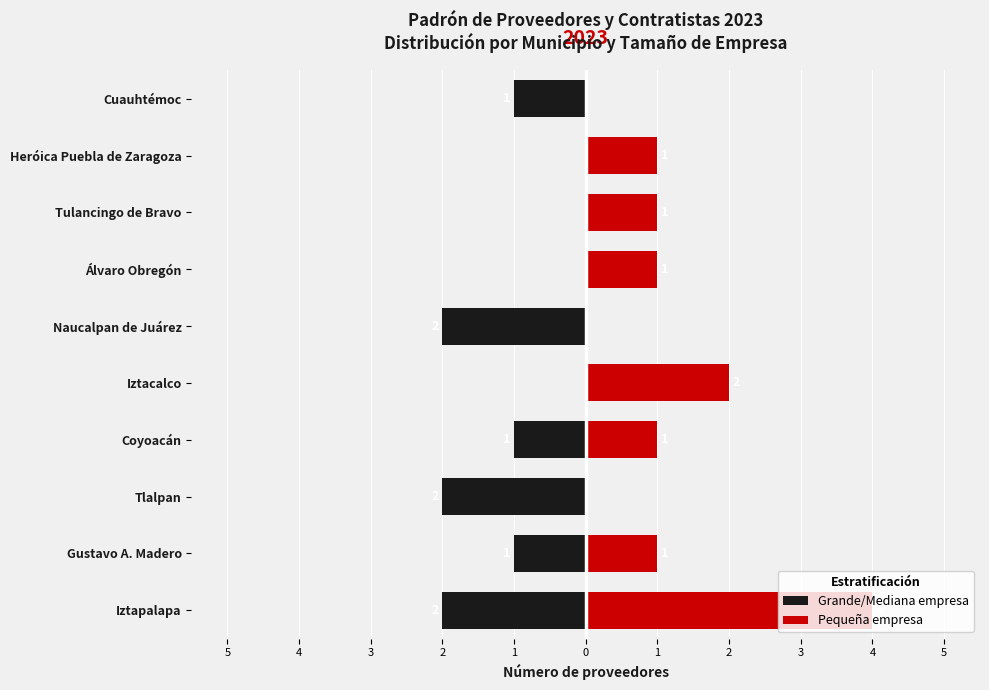

How many bars are there in each group?

2